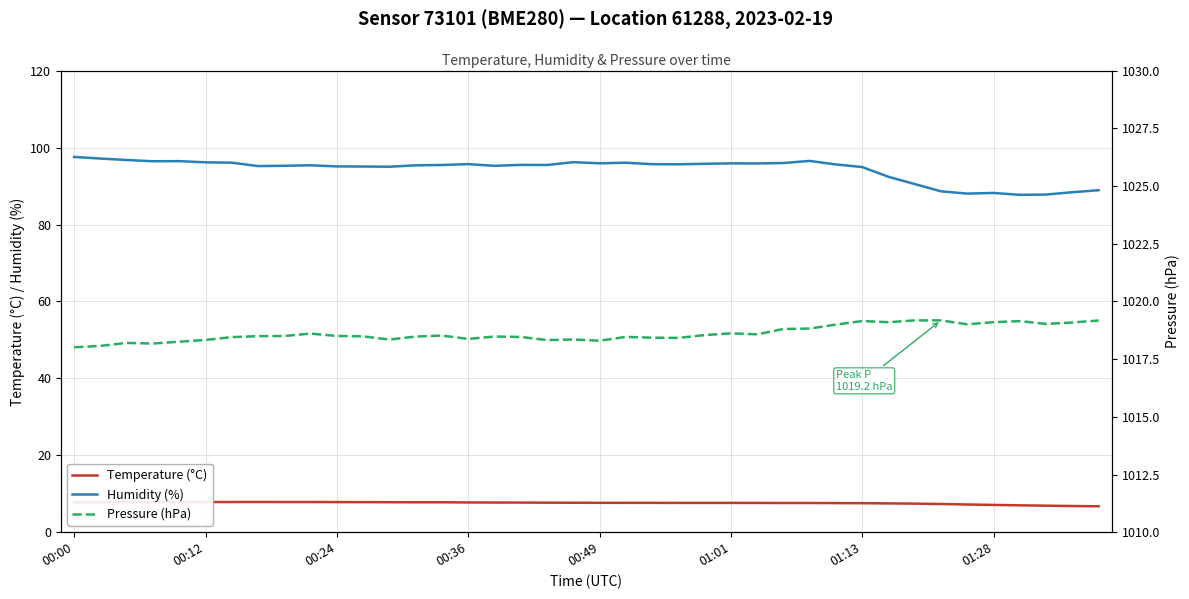

True or false: Humidity (%) and Temperature (°C) cross at least once.

False